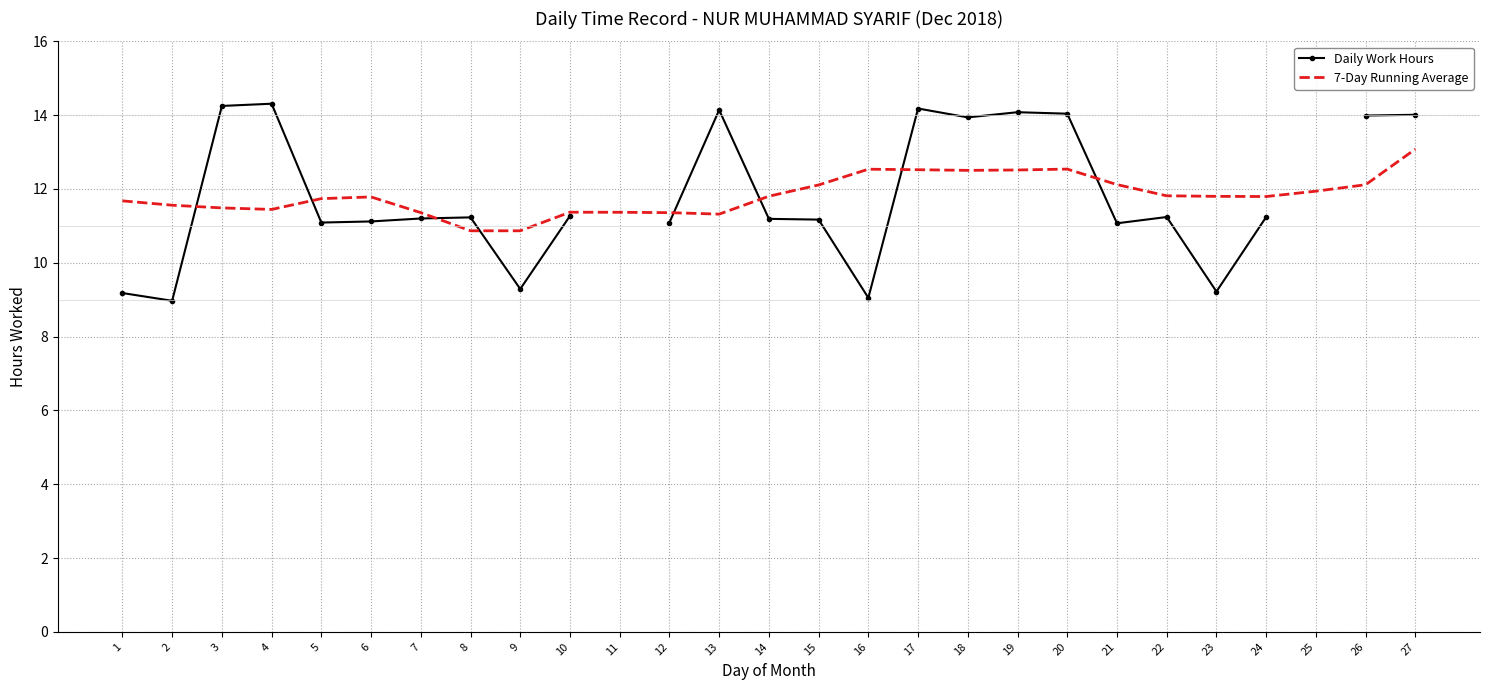

What is the value of the 7-Day Running Average point at the 3rd from the left?

11.5